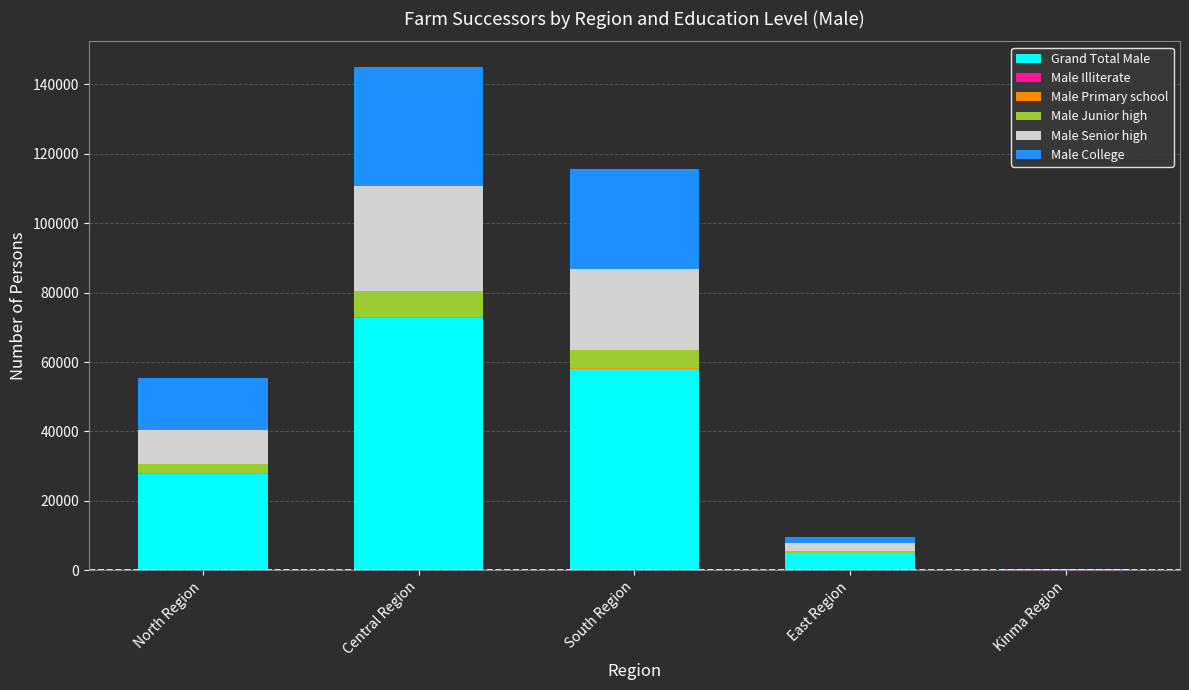

Count the number of categories in the chart.

5